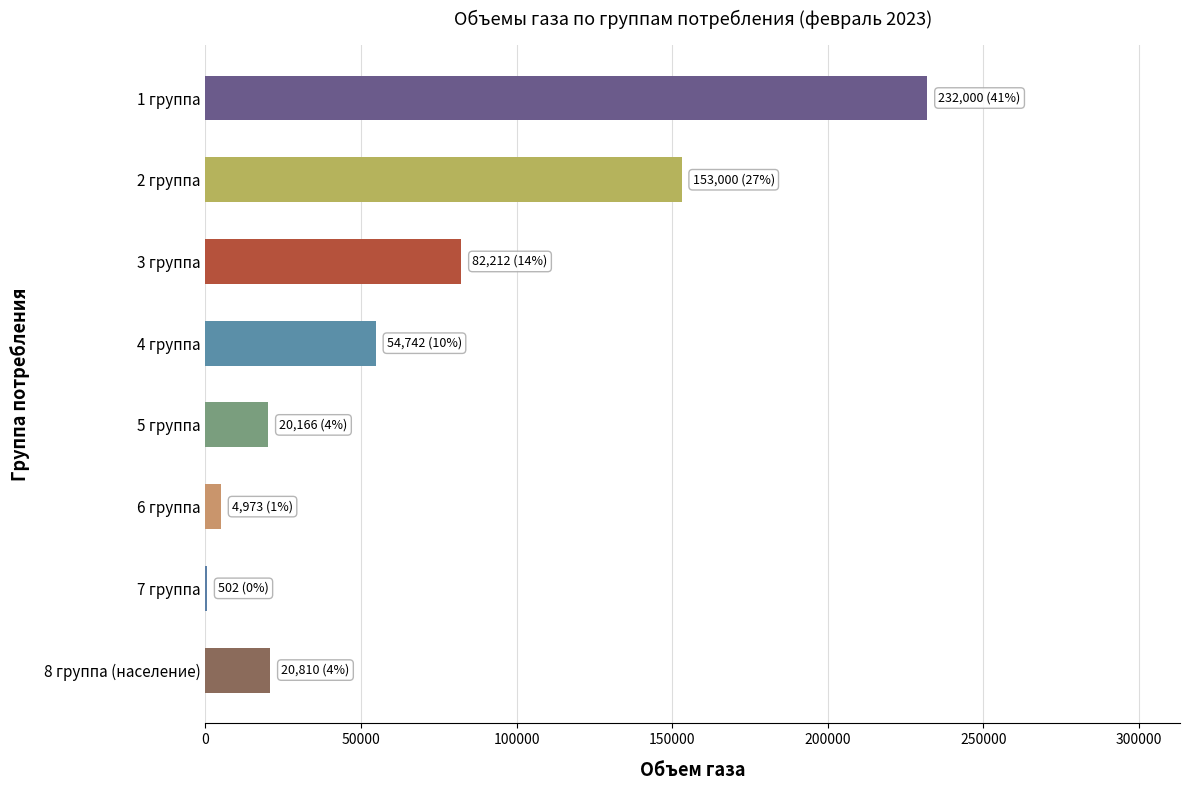

Is it true that the value at 2 группа is 53909.7?

False